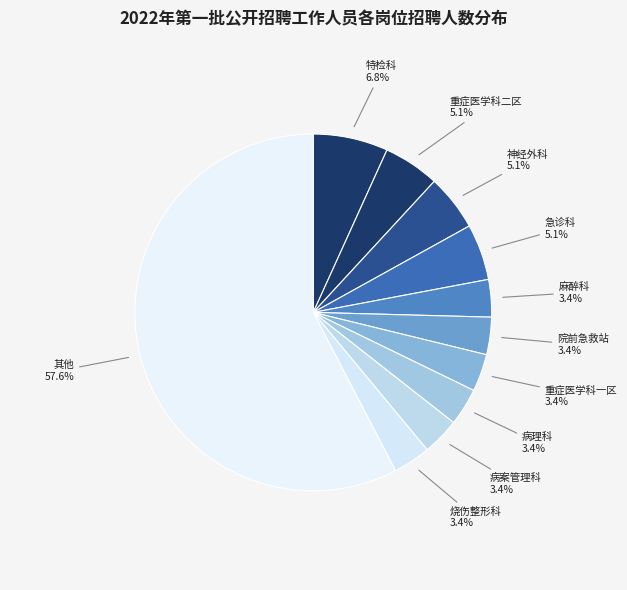

How many segments does this pie chart have?

11